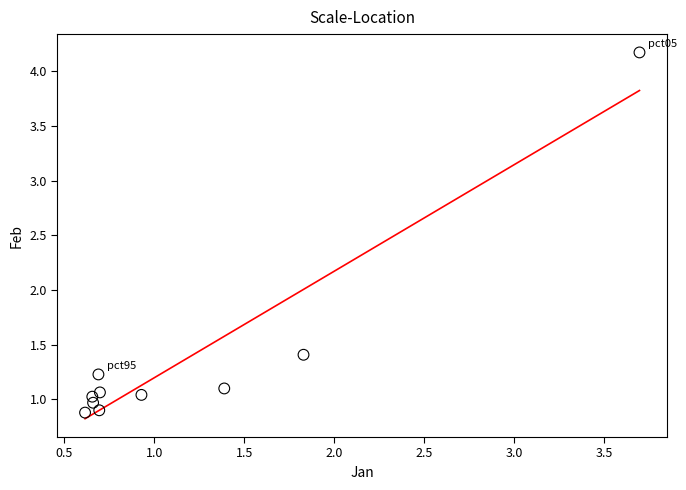

What Y value in the scatter plot is closest to 2?

1.4